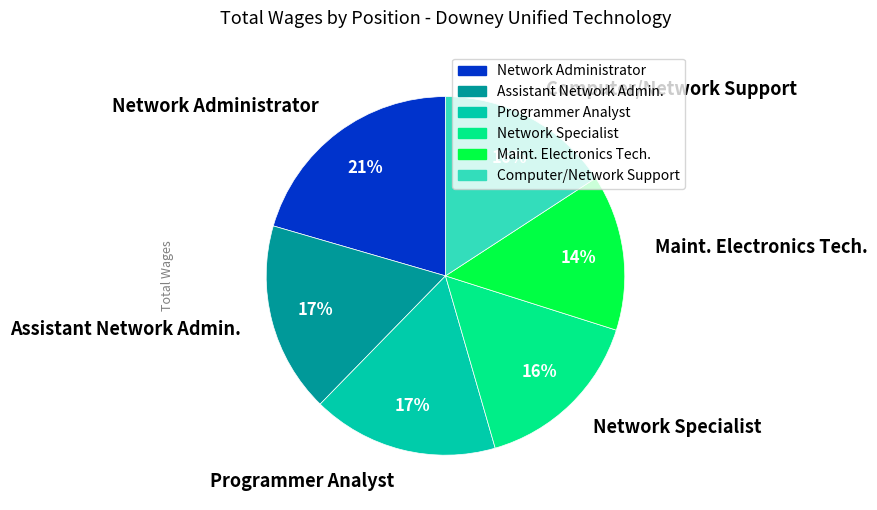

Approximately how many times larger is the value at Network Administrator compared to Maint. Electronics Tech.?

1.5